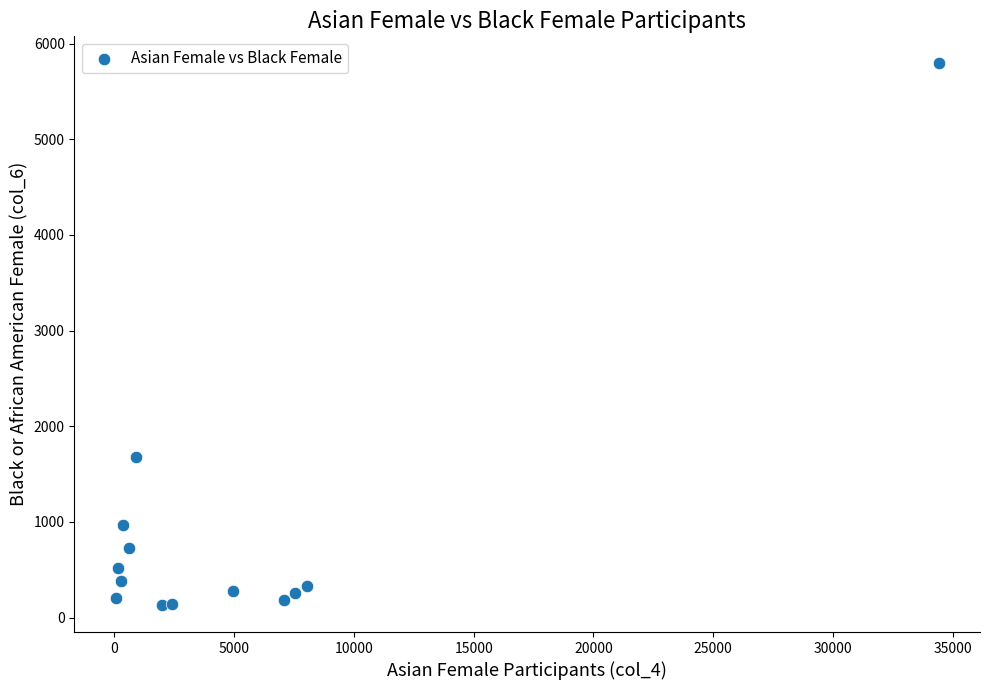

What is the range of X values (max minus min)?

34359